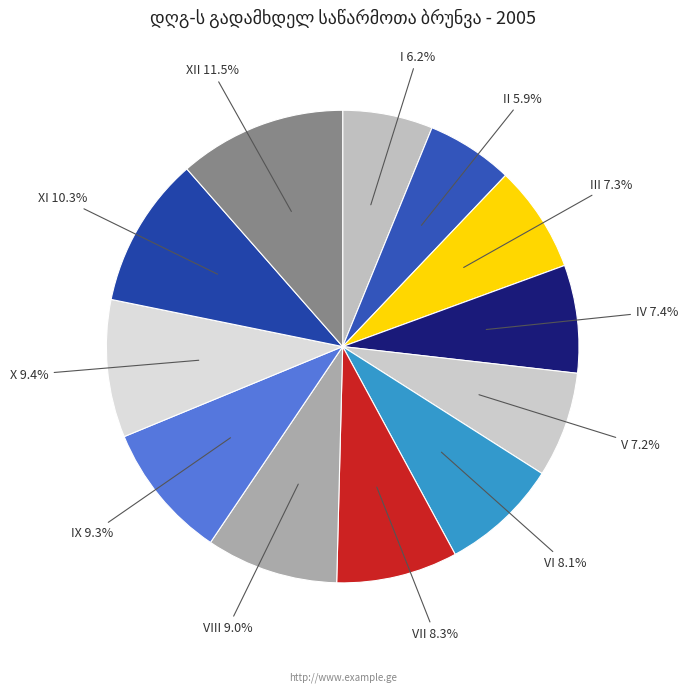

Which slice is the largest?

XII